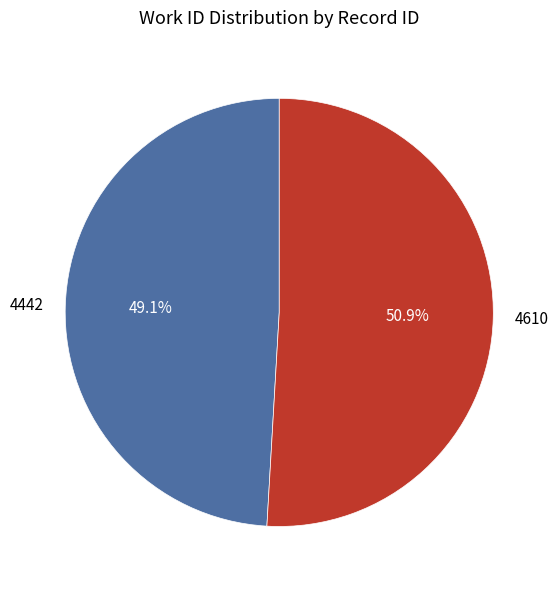

What percentage is the 4442 slice, to the nearest percent?

49%